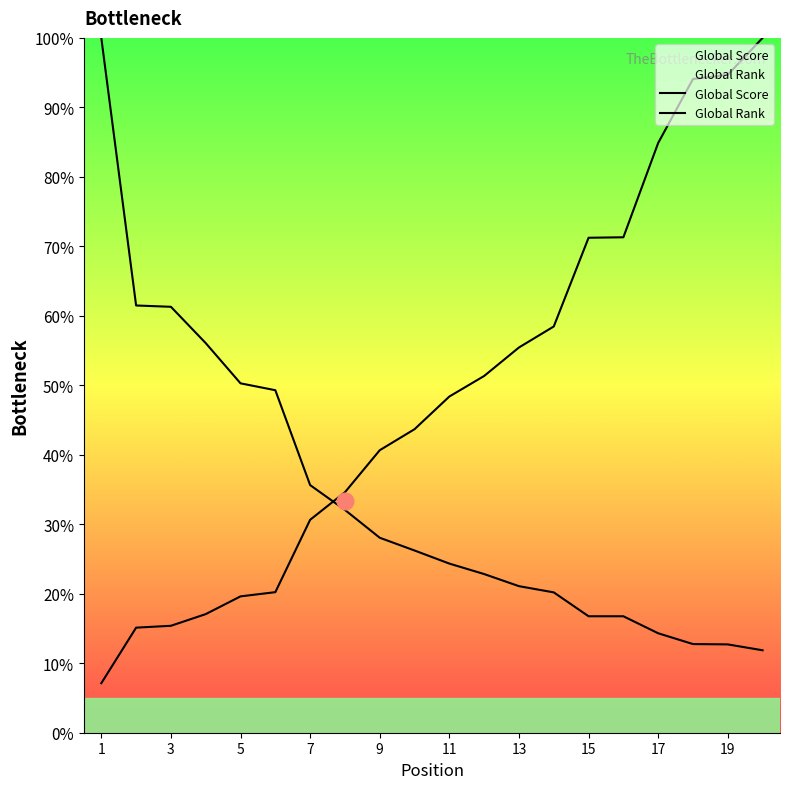

Is it true that Global Rank equals 20.7 at 3?

False